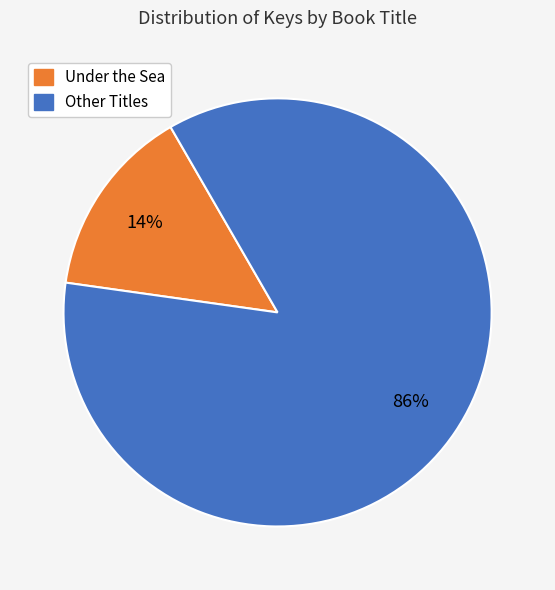

To the nearest percent, what is the average slice percentage?

50%